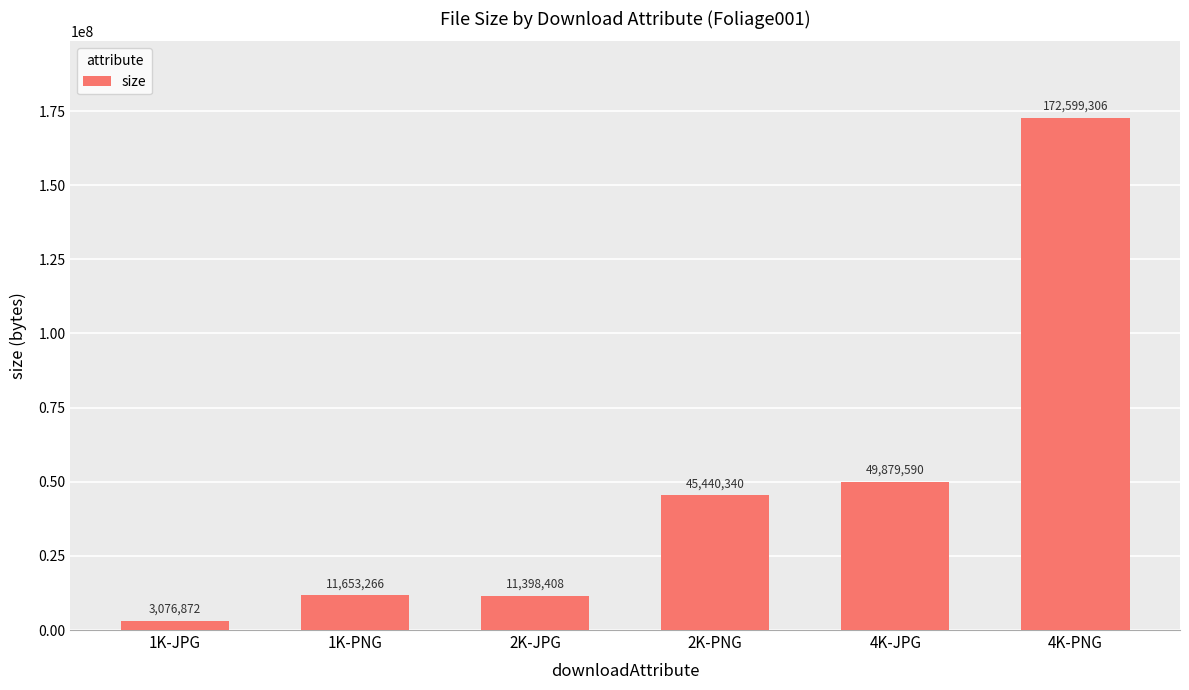

Approximately how many times larger is the value at 4K-PNG compared to 4K-JPG?

3.5